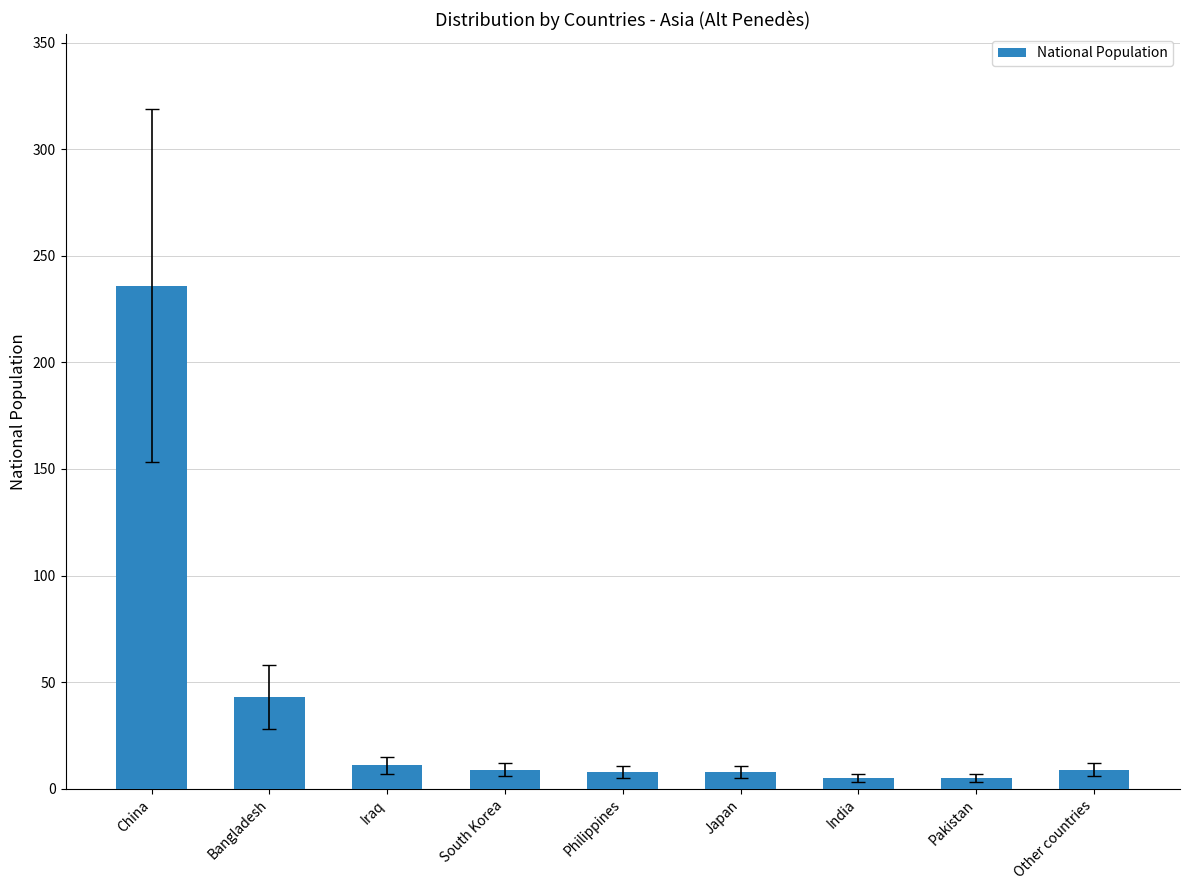

Which category has the highest value across all series?

China